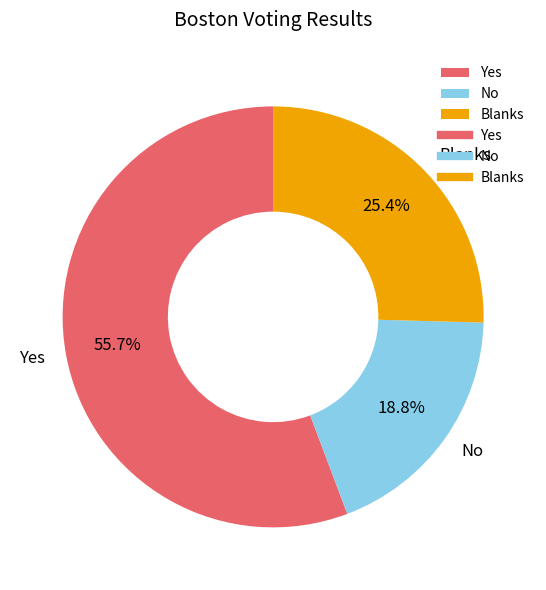

Count the number of slices in the pie.

3